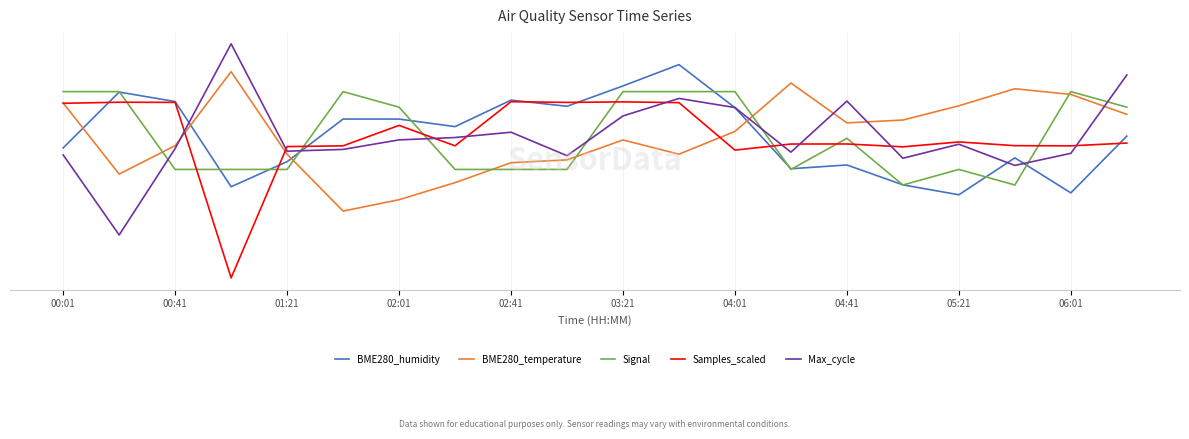

Does the chart have visible grid lines?

Yes